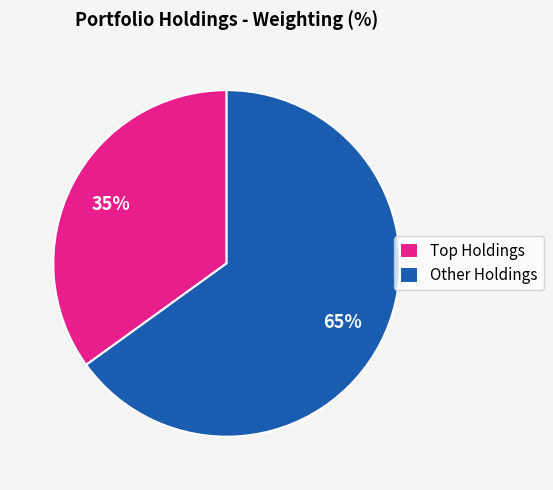

Which slice represents more than half of the pie?

Other Holdings